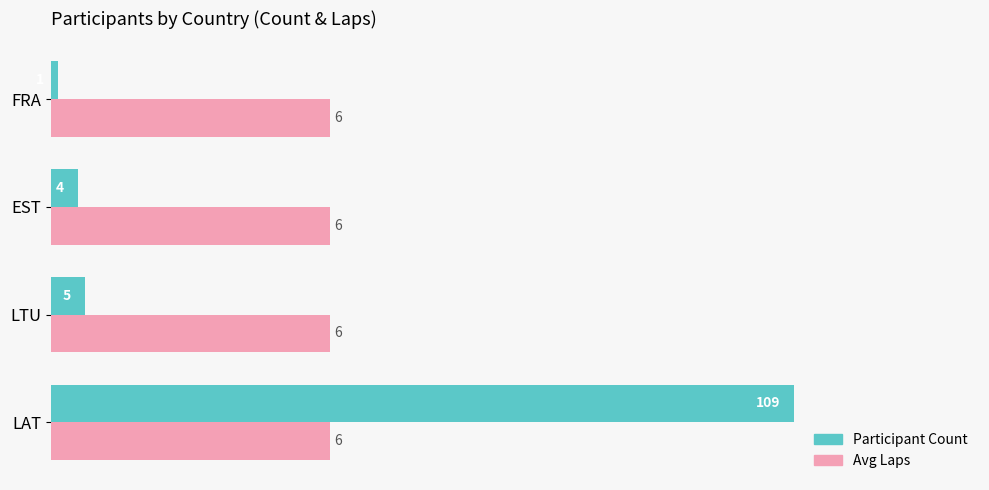

What are all the series names shown in the legend?

Participant Count, Avg Laps